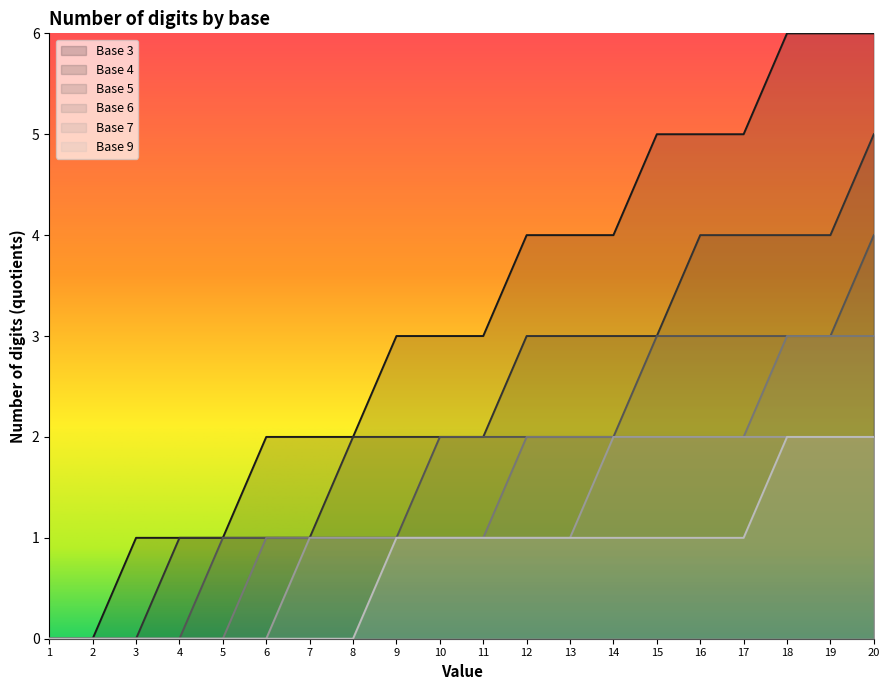

The value of Base 9 at 7 is -1. True or false?

False